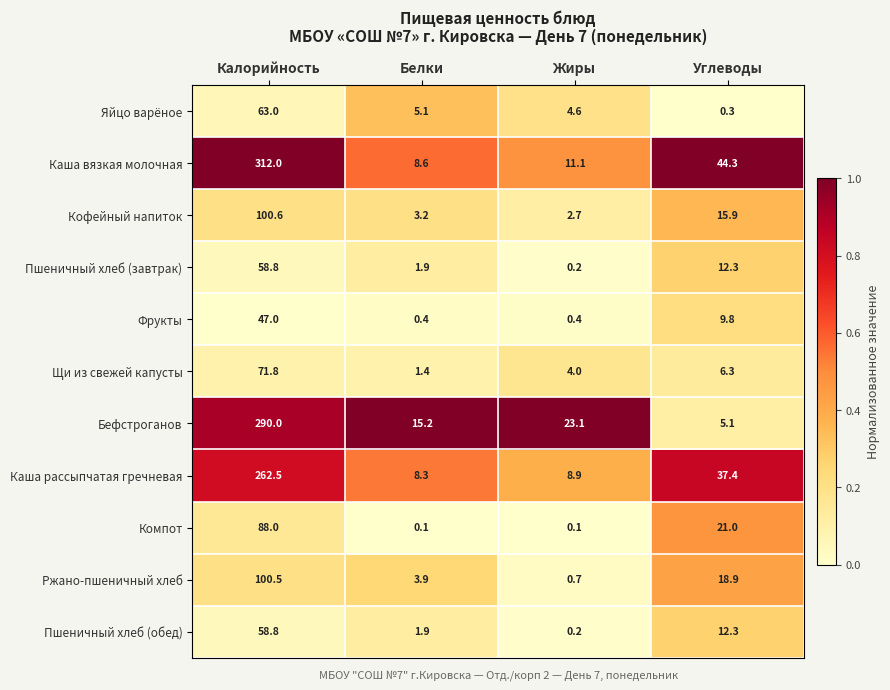

Which series has the widest spread of values?

Каша вязкая молочная